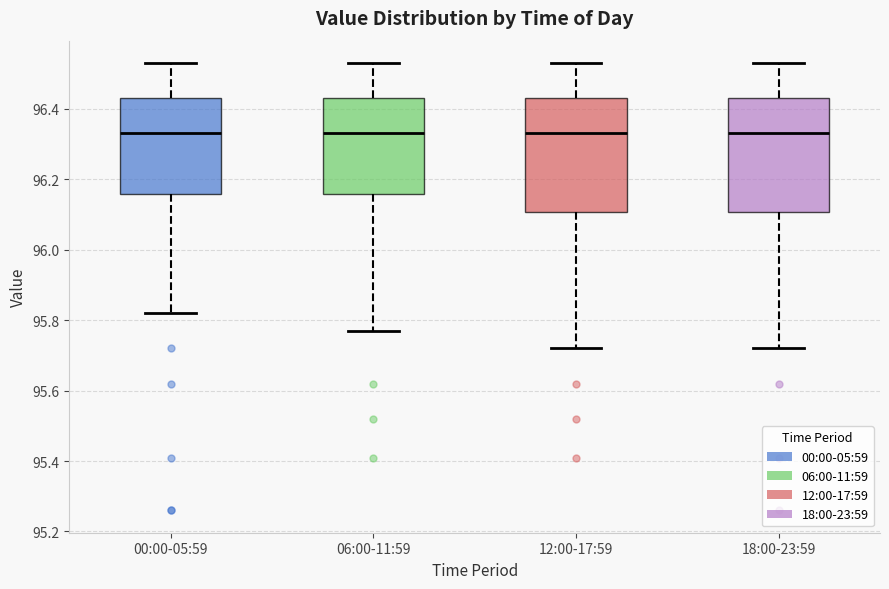

Reading left to right, read every box against the y-axis: the position of its median line, the range the box covers, and the ends of its whiskers. The values are not printed on the chart, so give them approximately, as read against the axis.

00:00-05:59: median 96.34, box 96.16 to 96.44, whiskers 95.82 to 96.54
06:00-11:59: median 96.34, box 96.16 to 96.44, whiskers 95.78 to 96.54
12:00-17:59: median 96.34, box 96.10 to 96.44, whiskers 95.72 to 96.54
18:00-23:59: median 96.34, box 96.10 to 96.44, whiskers 95.72 to 96.54